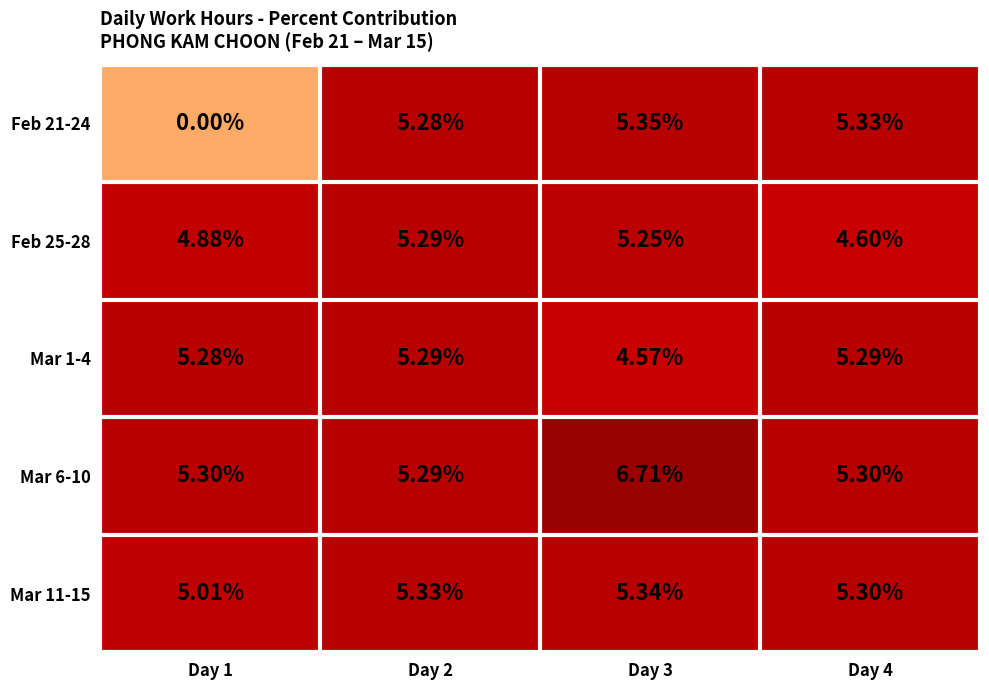

Is the value of Mar 6-10 at Day 1 greater than the value of Feb 25-28 at Day 2?

Yes